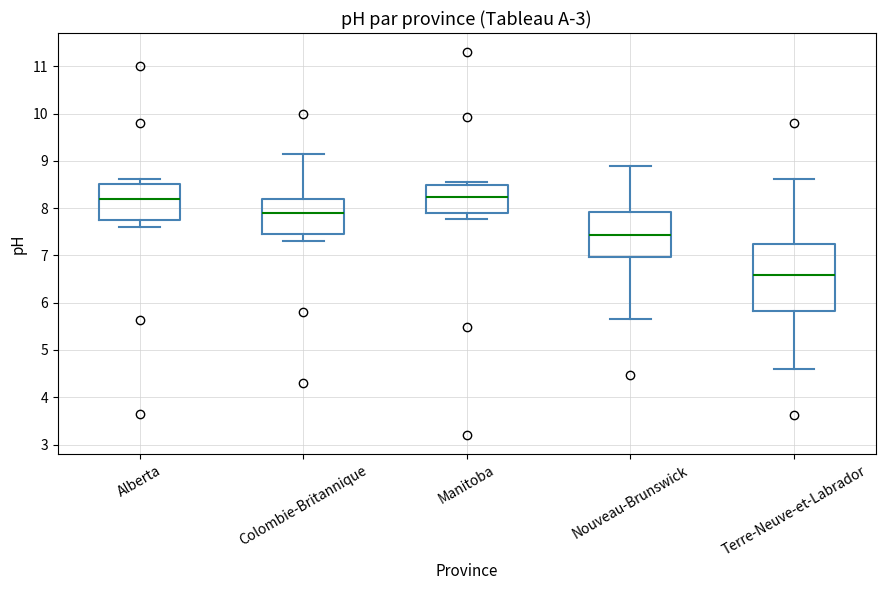

Reading left to right, transcribe this box plot: for each box, give where its median line is, the range the box spans, and where its two whiskers end, as read against the y-axis. The values are not printed on the chart, so give them approximately, as read against the axis.

Alberta: median 8.2, box 7.8 to 8.5, whiskers 7.6 to 8.6
Colombie-Britannique: median 7.9, box 7.5 to 8.2, whiskers 7.3 to 9.2
Manitoba: median 8.2, box 7.9 to 8.5, whiskers 7.8 to 8.6
Nouveau-Brunswick: median 7.4, box 7.0 to 7.9, whiskers 5.6 to 8.9
Terre-Neuve-et-Labrador: median 6.6, box 5.8 to 7.2, whiskers 4.6 to 8.6